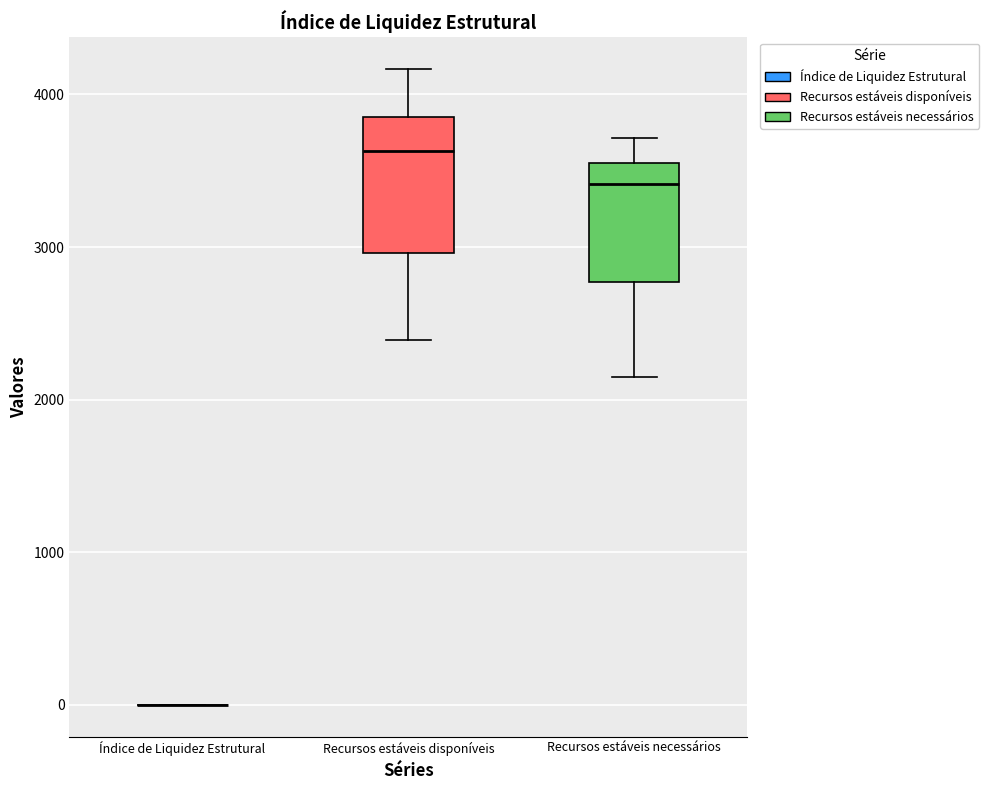

Comparing the boxes themselves (not the whiskers), which one is the tallest?

Recursos estáveis disponíveis